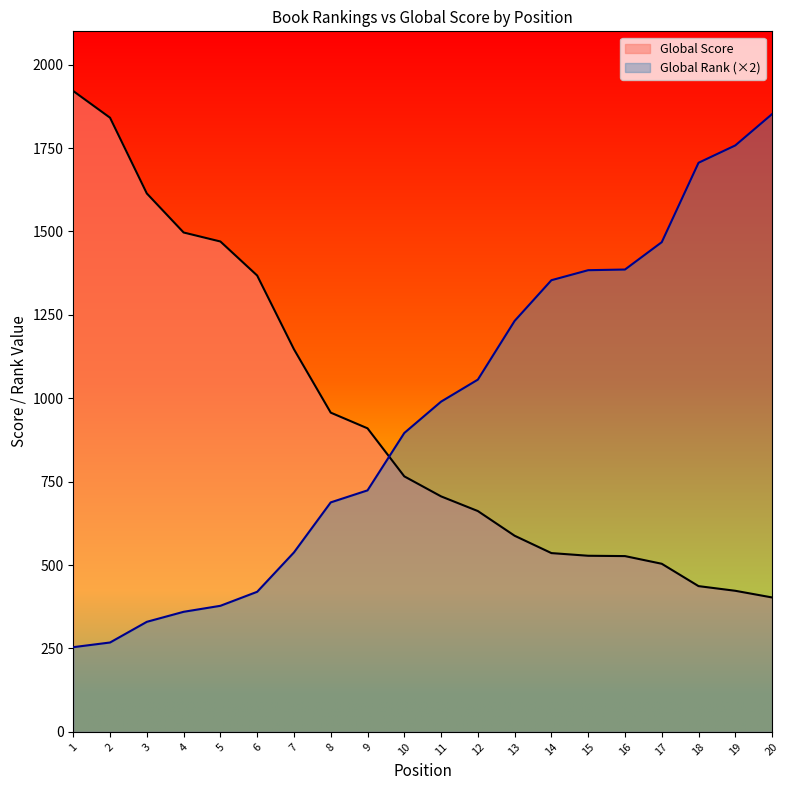

At which label is Global Score closest to 1162?

7